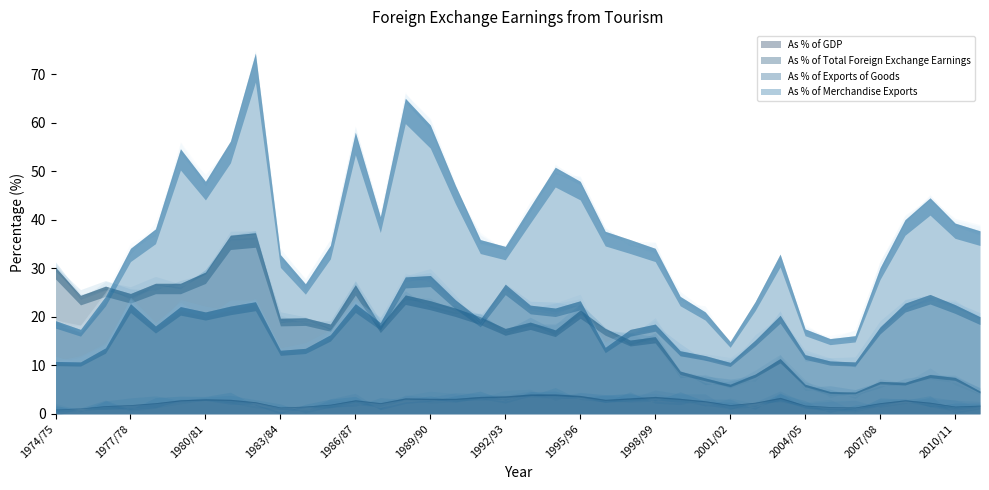

Rank the series by their maximum value, from highest to lowest.

As % of Merchandise Exports, As % of Total Foreign Exchange Earnings, As % of Exports of Goods, As % of GDP